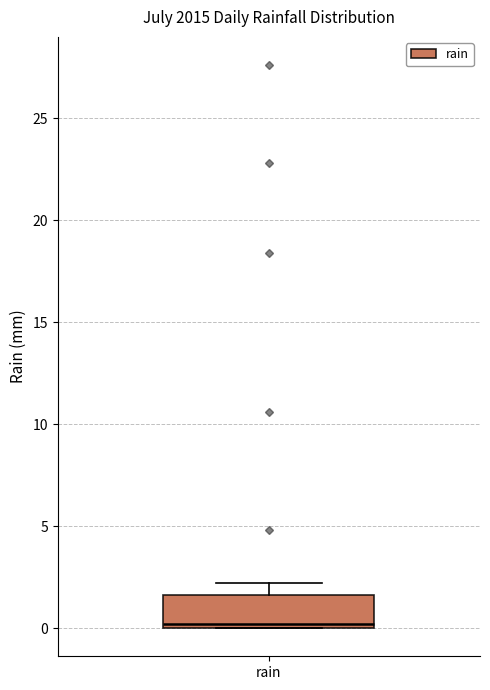

Read this box plot against the y-axis: the position of the median line, the range covered by the box, and the ends of both whiskers. The values are not printed on the chart, so give them approximately, as read against the axis.

median 0.0 (just above the box's lower edge), box 0.0 to 1.5, whiskers 0.0 to 2.0